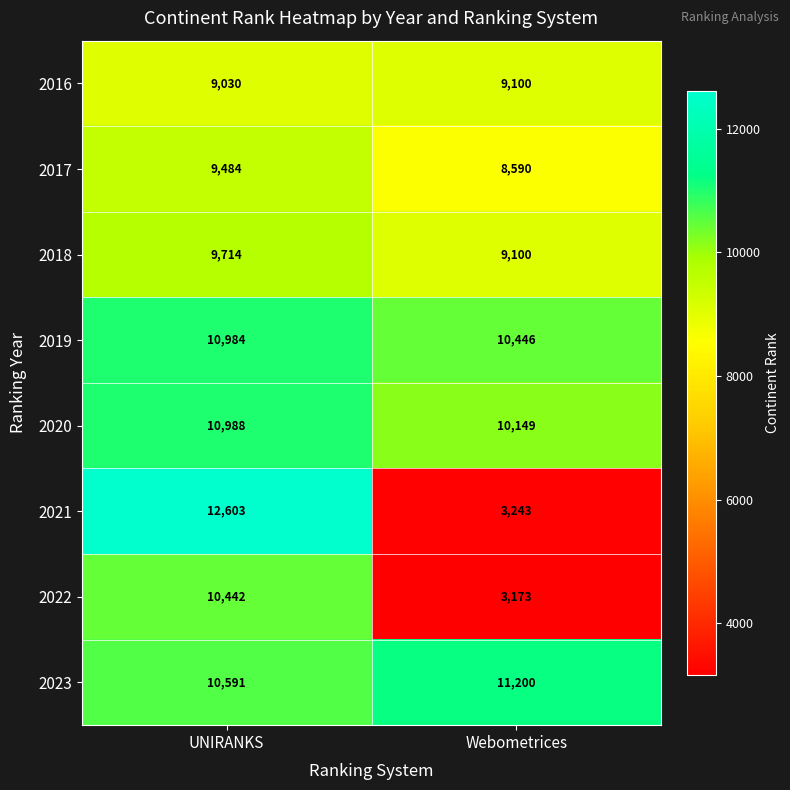

How many categories are shown in the chart?

2